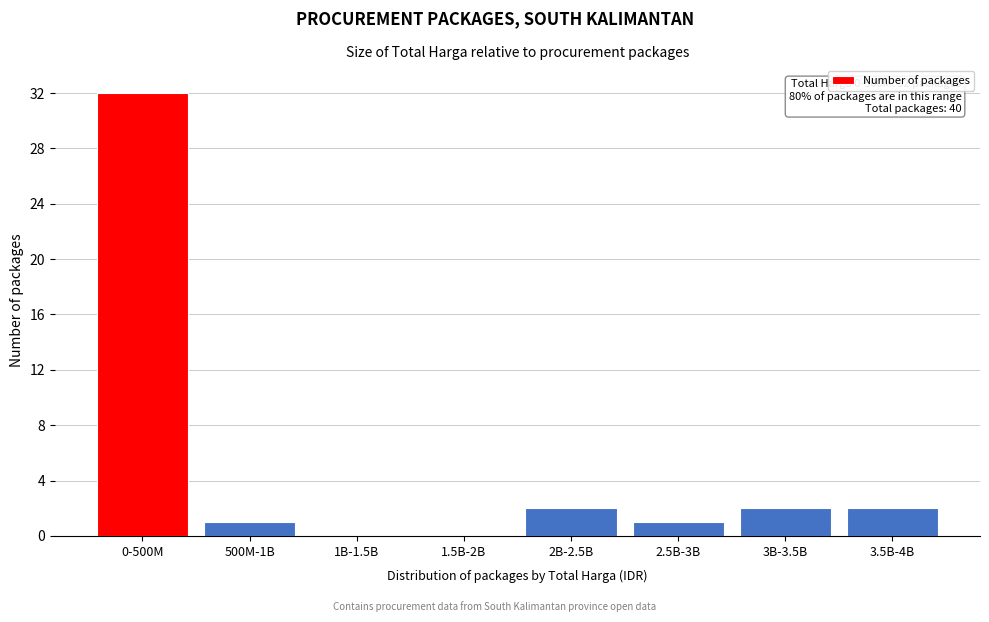

Reading left to right, what are all the values shown in this chart?

0-500M=32	500M-1B=1	1B-1.5B=0	1.5B-2B=0	2B-2.5B=2	2.5B-3B=1	3B-3.5B=2	3.5B-4B=2